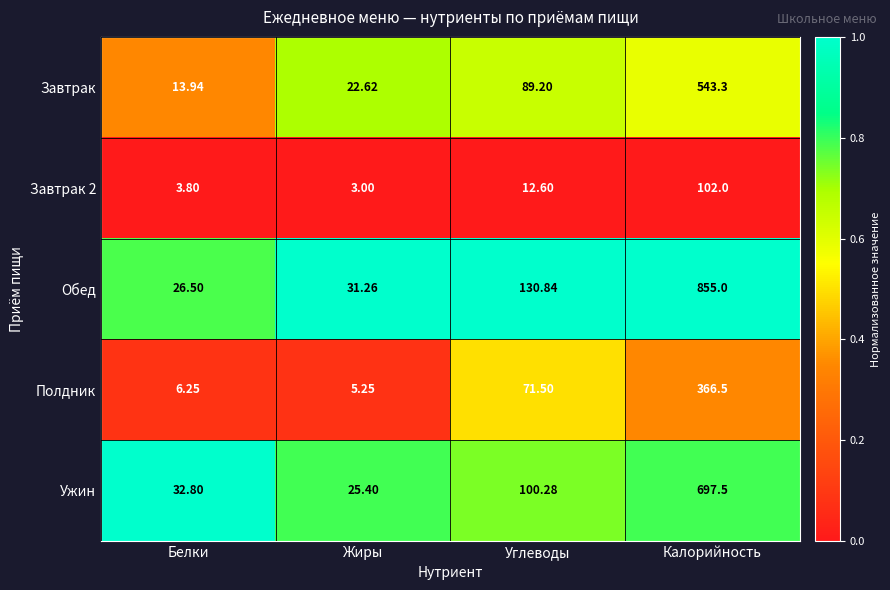

Which series has the widest spread of values?

Обед